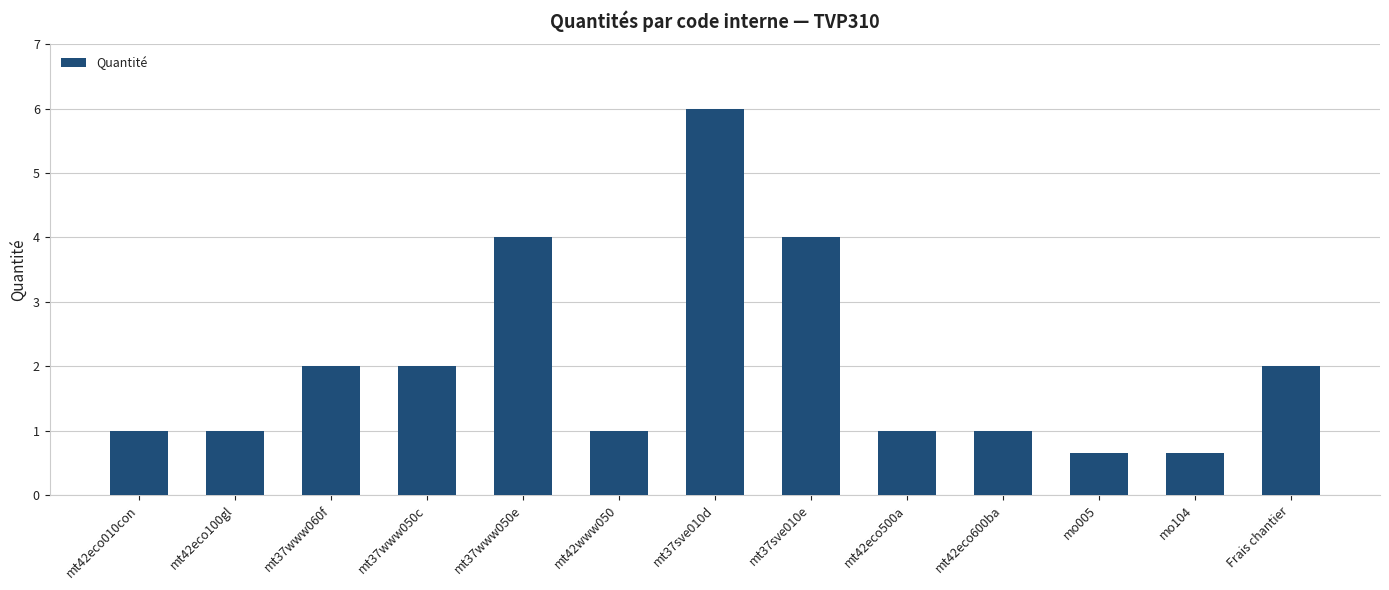

The value at mt42eco010con is 0.5. True or false?

False